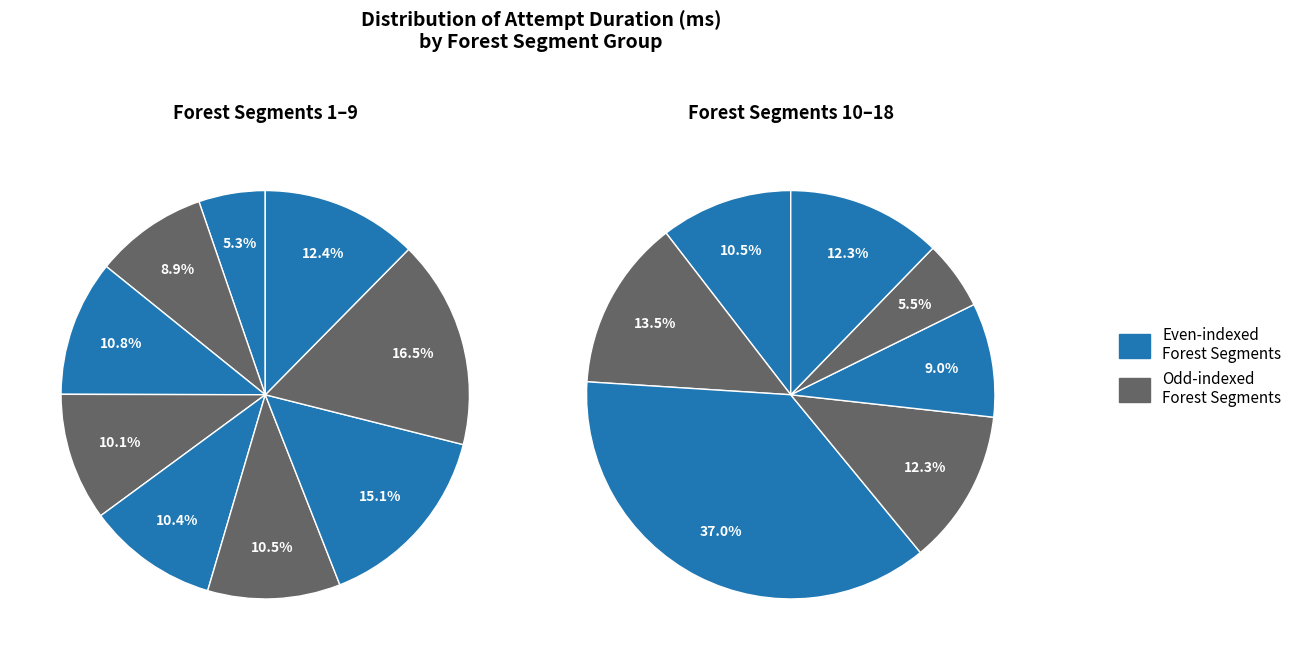

Is Forest 6 the majority of the pie?

No